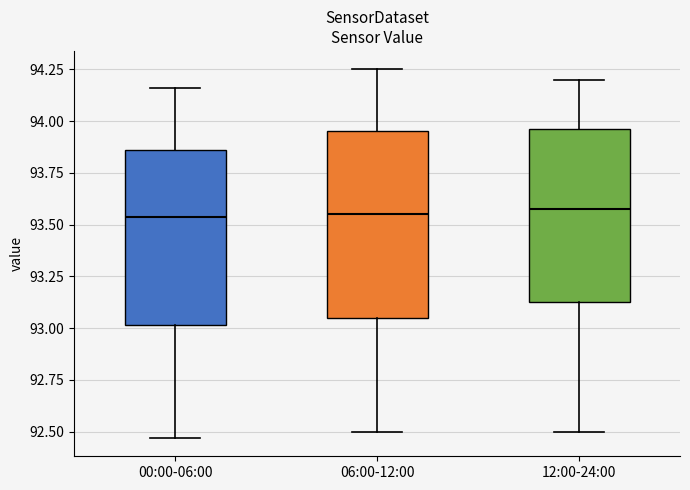

Reading left to right, transcribe this box plot: for each box, give where its median line is, the range the box spans, and where its two whiskers end, as read against the y-axis. The values are not printed on the chart, so give them approximately, as read against the axis.

00:00-06:00: median 93.55, box 93.00 to 93.85, whiskers 92.45 to 94.15
06:00-12:00: median 93.55, box 93.05 to 93.95, whiskers 92.50 to 94.25
12:00-24:00: median 93.60, box 93.15 to 93.95, whiskers 92.50 to 94.20